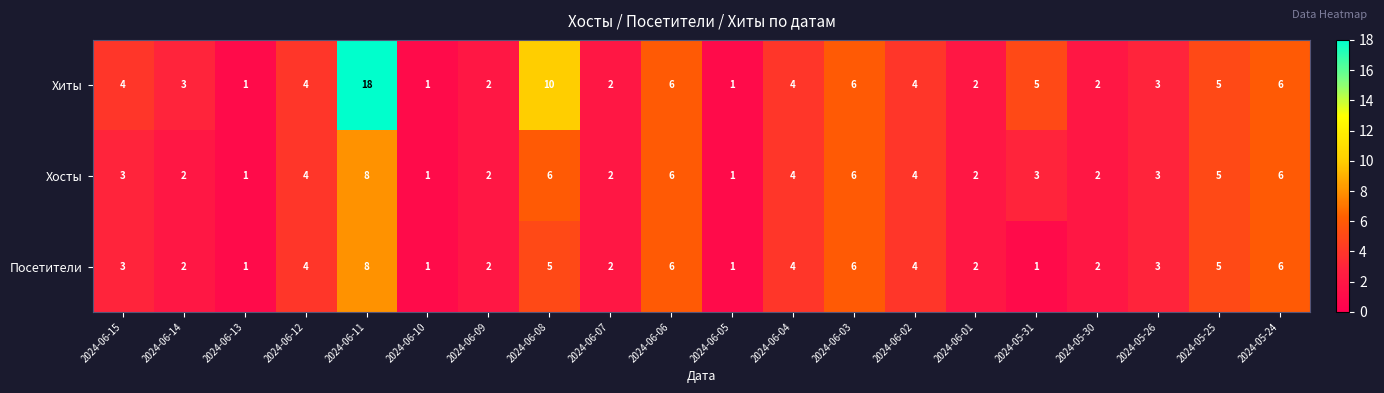

At which category is the sum across all series the highest?

2024-06-11